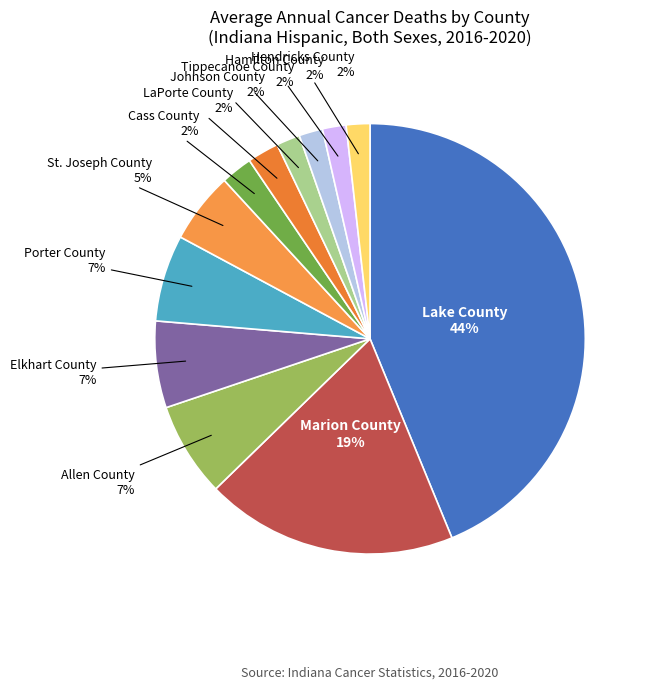

What percentage is the Hamilton County slice, to the nearest percent?

2%